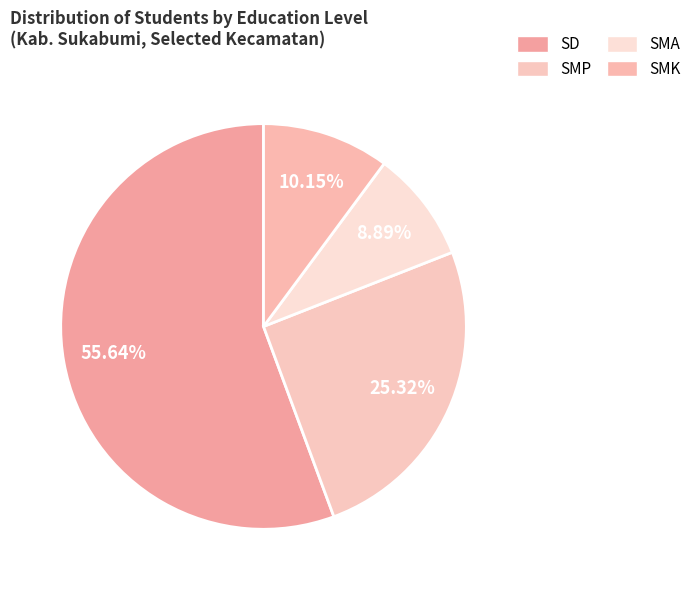

How many slices are in this pie chart?

4